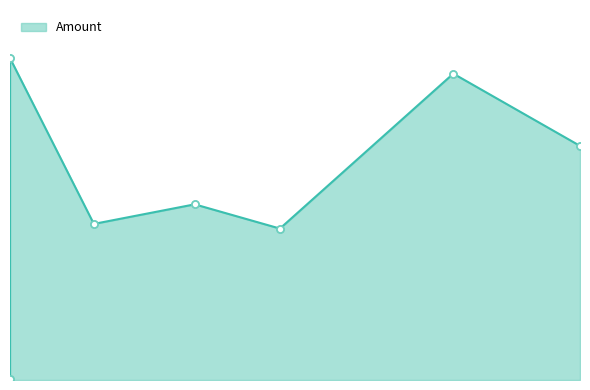

What is the ratio of the value at 2022-01-18 15:03:00 to the value at 2021-11-14 10:24:00?

2.0